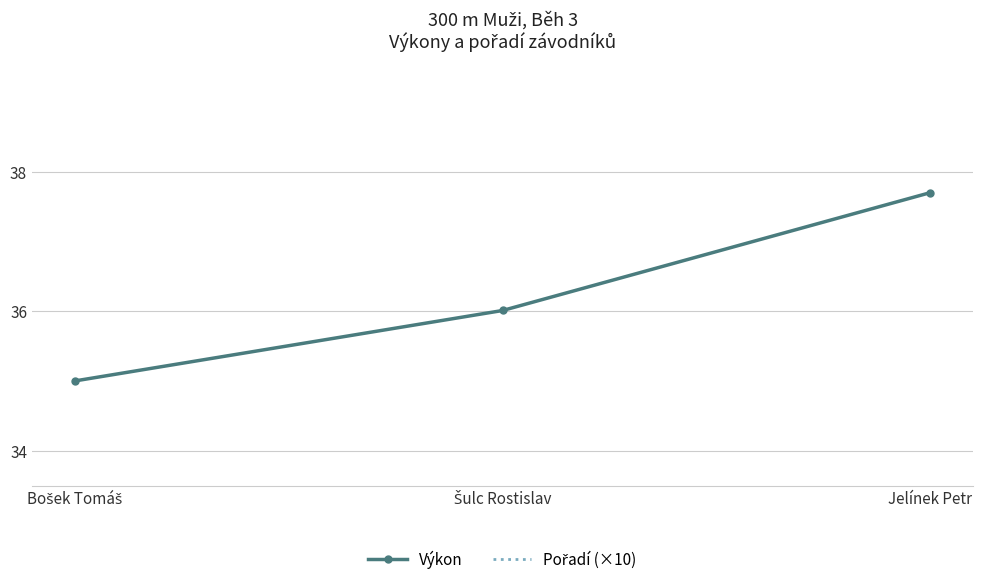

How many distinct data groups are displayed?

2